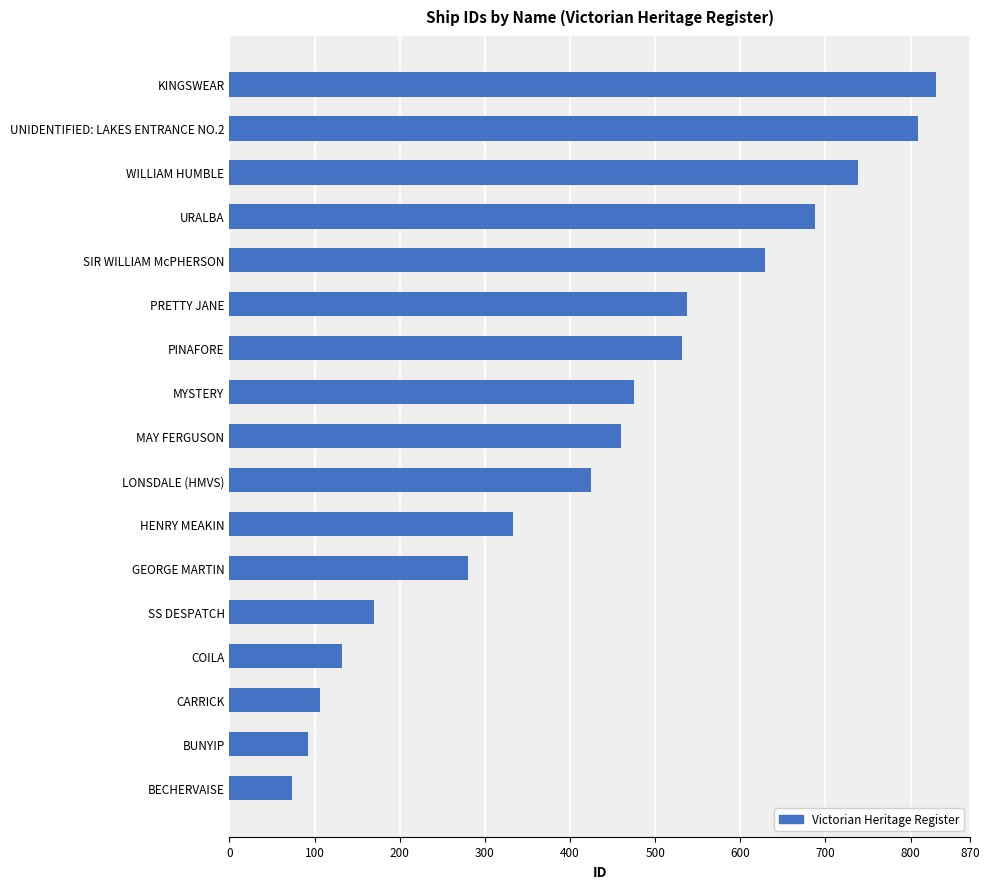

What is the minimum value shown in the chart?

73